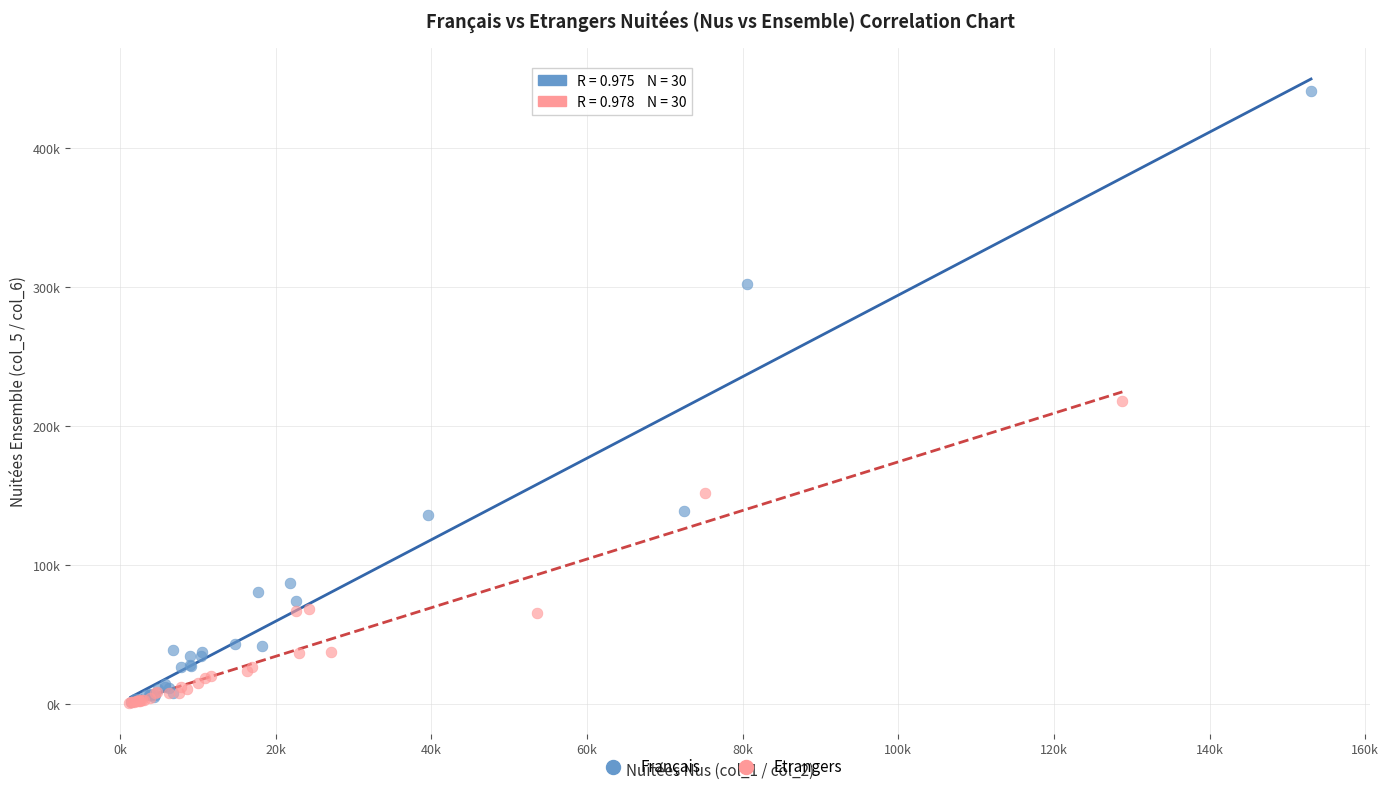

What are all the series names shown in the legend?

Français, Etrangers